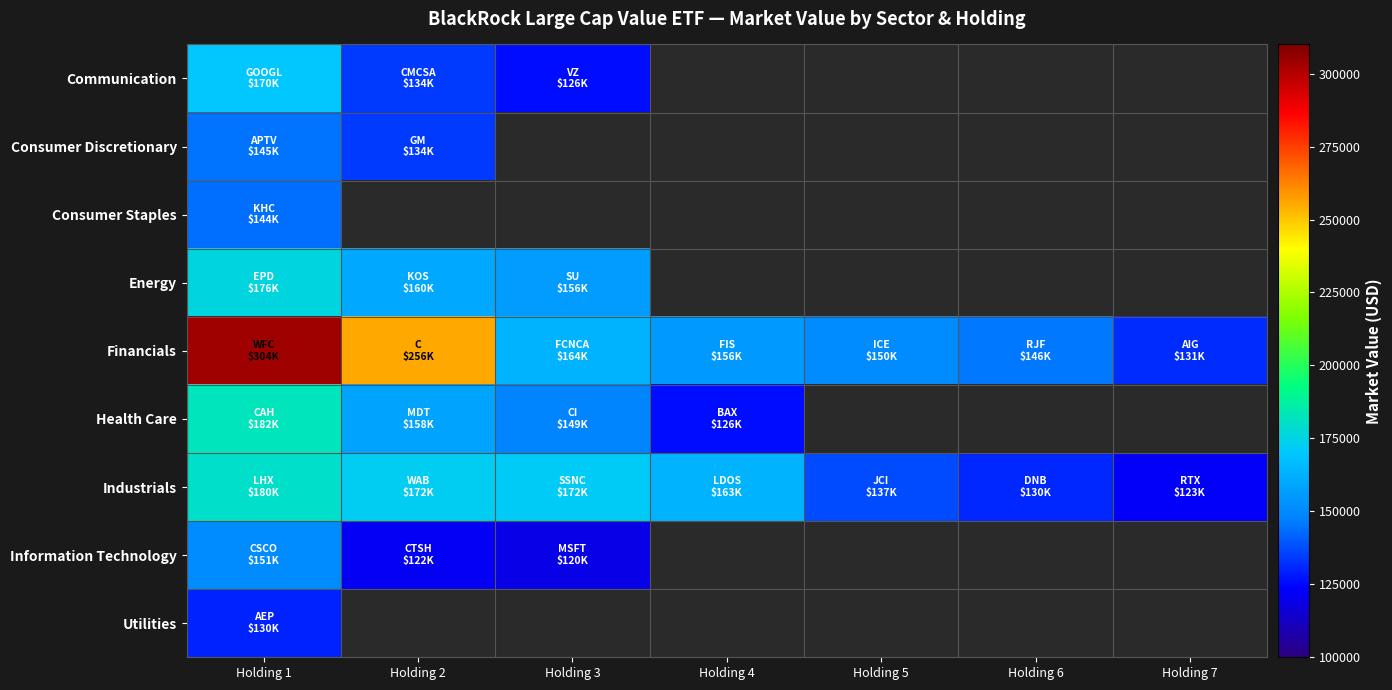

Count the number of categories in the chart.

7